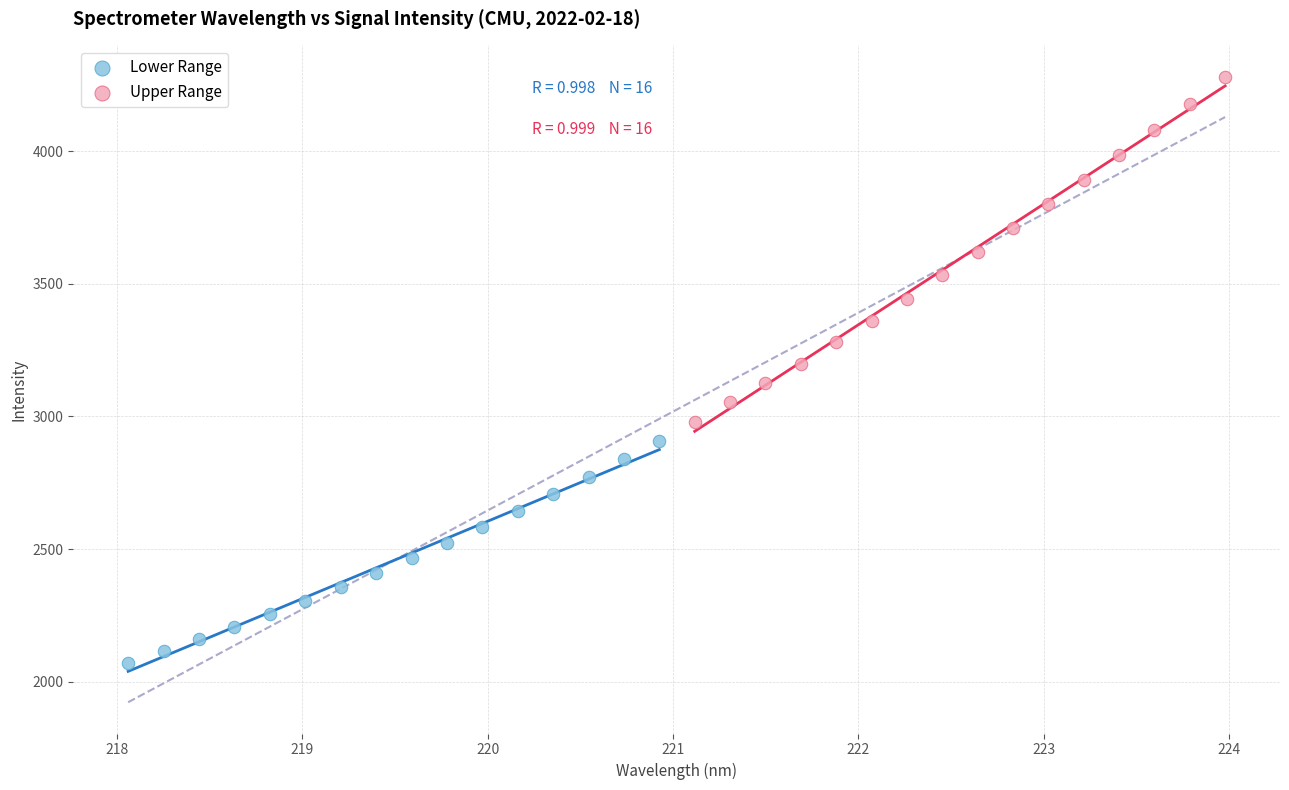

Which series has the largest Y range (max minus min)?

Upper Range